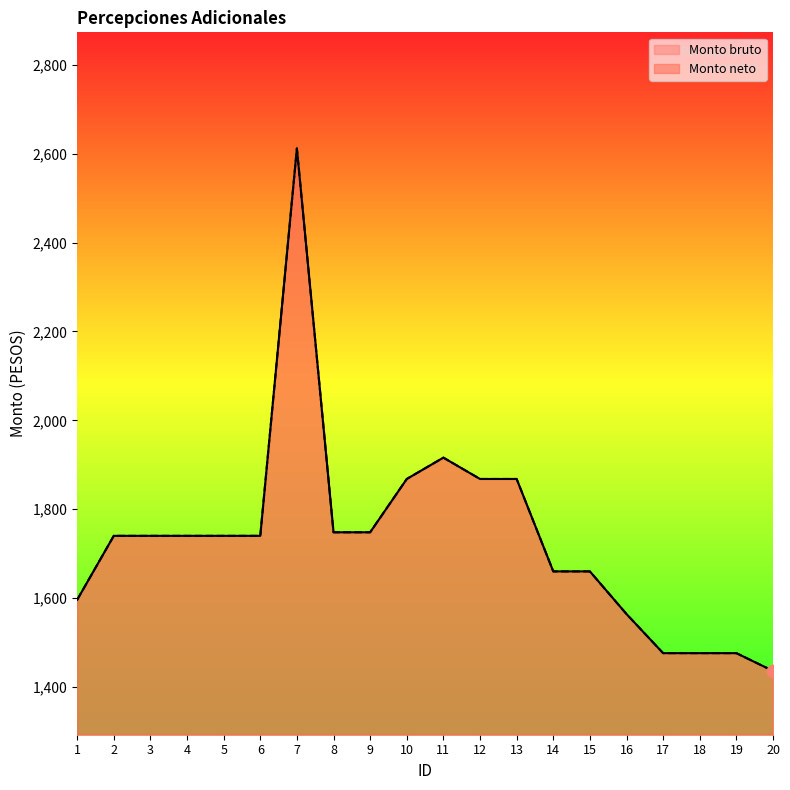

What is the total value across all series at 4?

3480